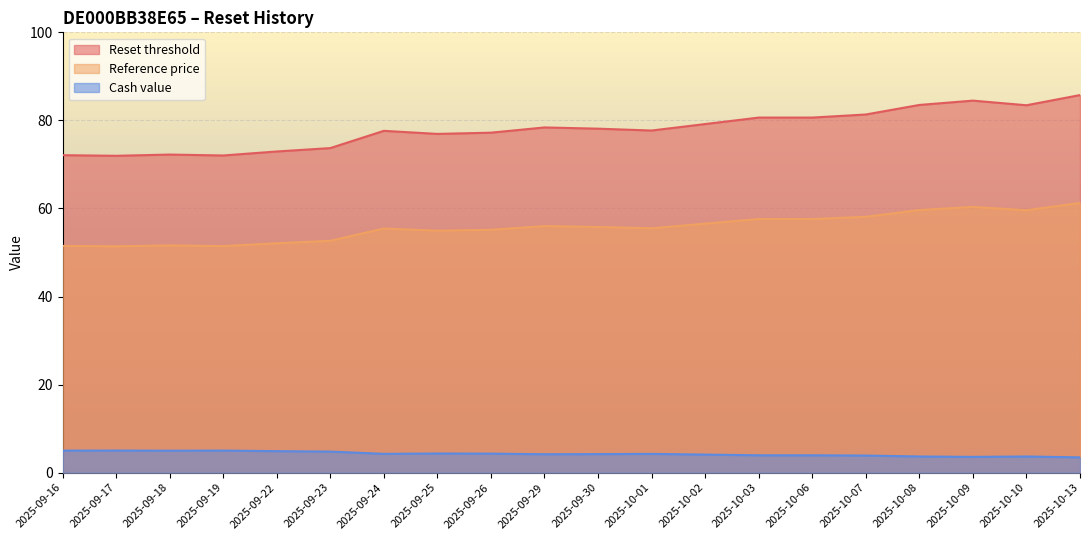

At which category is the sum across all series the highest?

2025-10-13